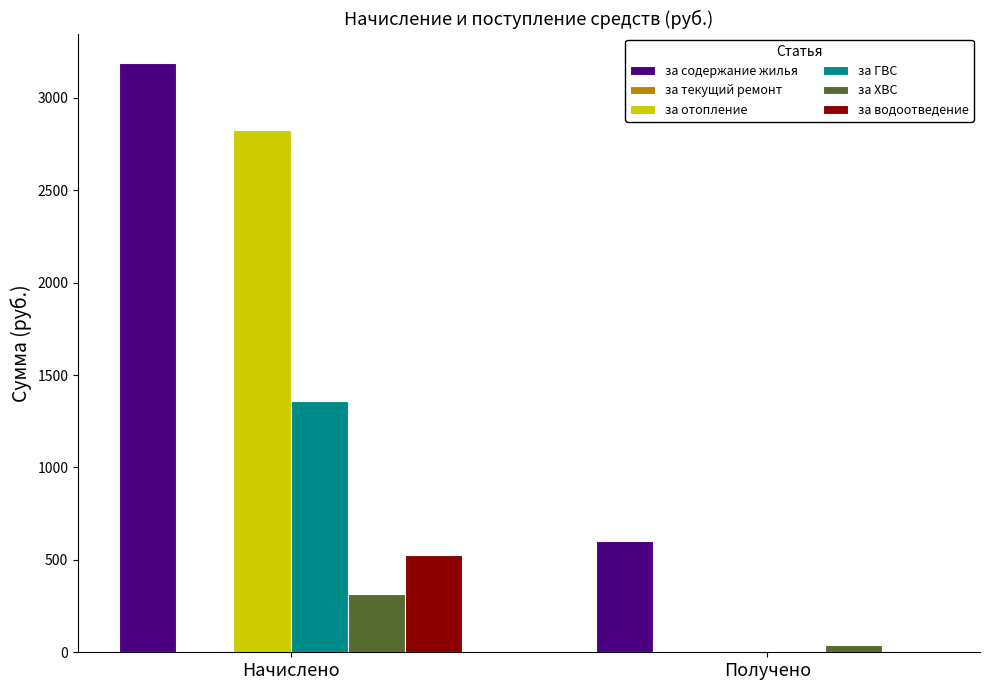

At which label is за водоотведение closest to 263?

Получено